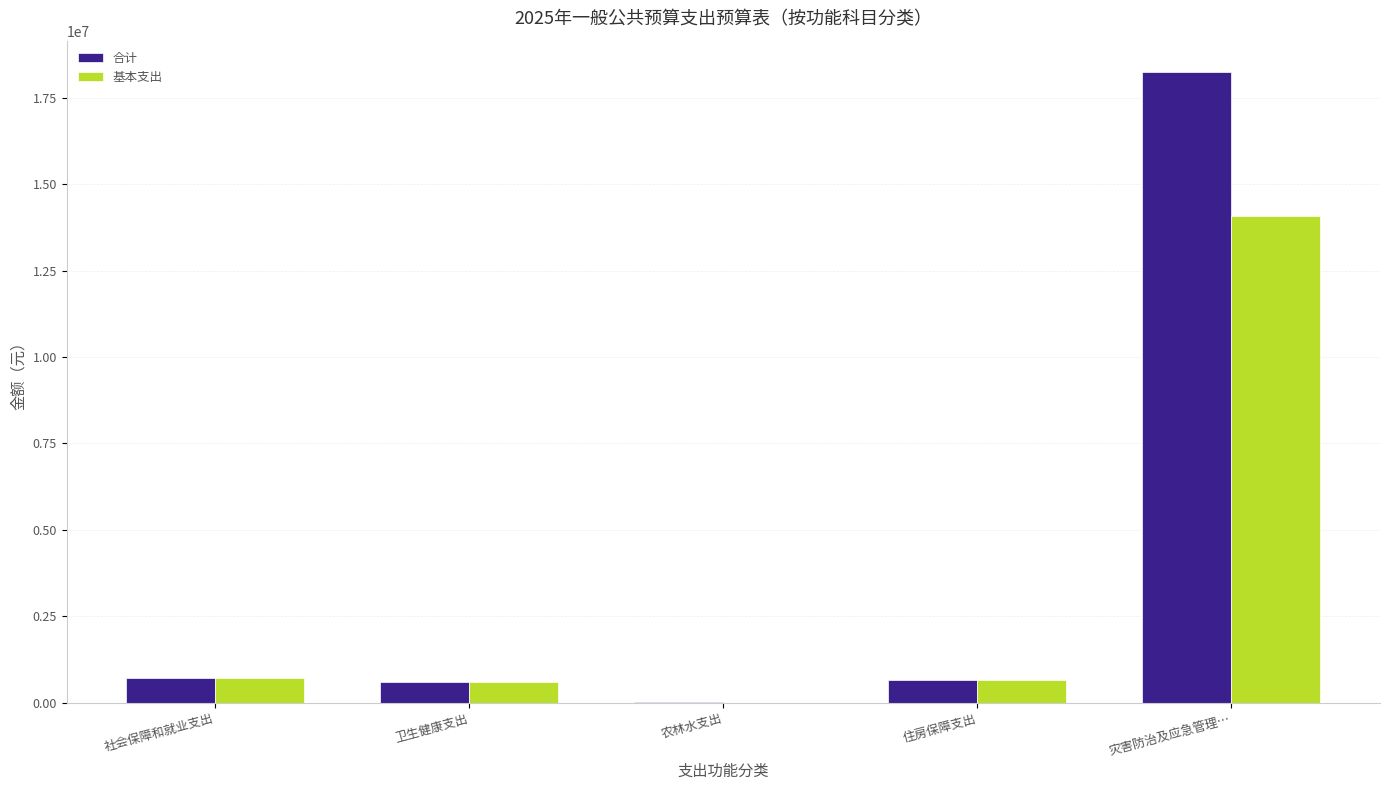

What is the sum of the 基本支出 values at 社会保障和就业支出 and 灾害防治及应急管理…?

14814586